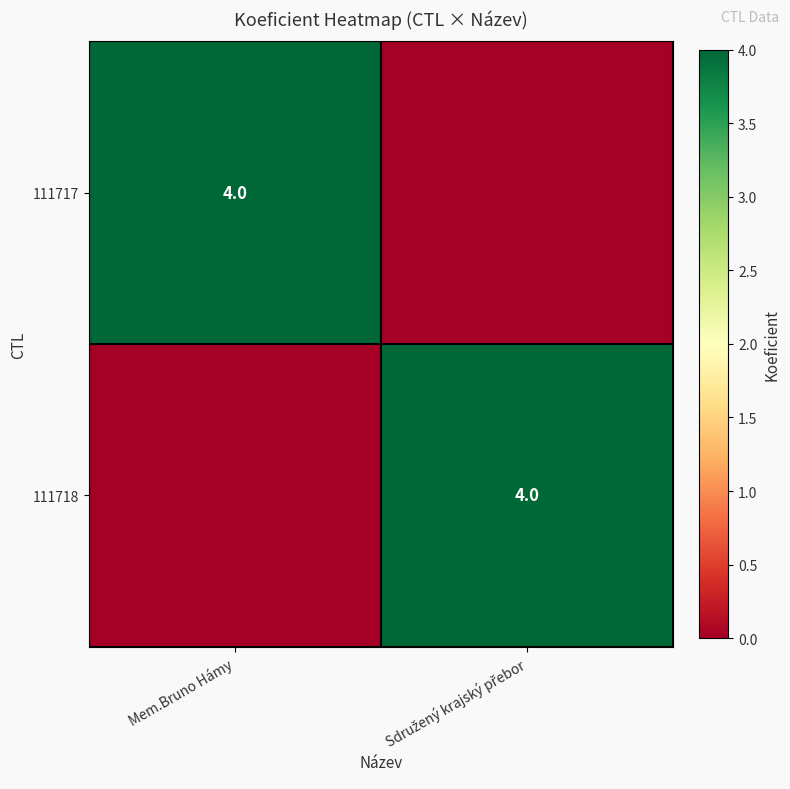

At how many categories does at least one series exceed 0?

2